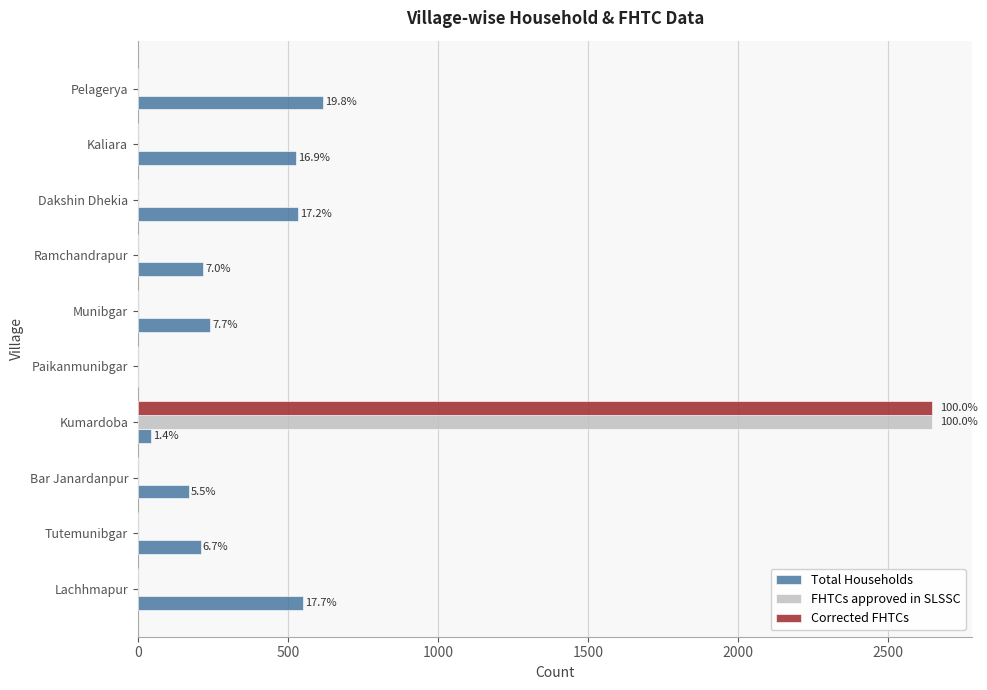

How many data points does each series have?

10